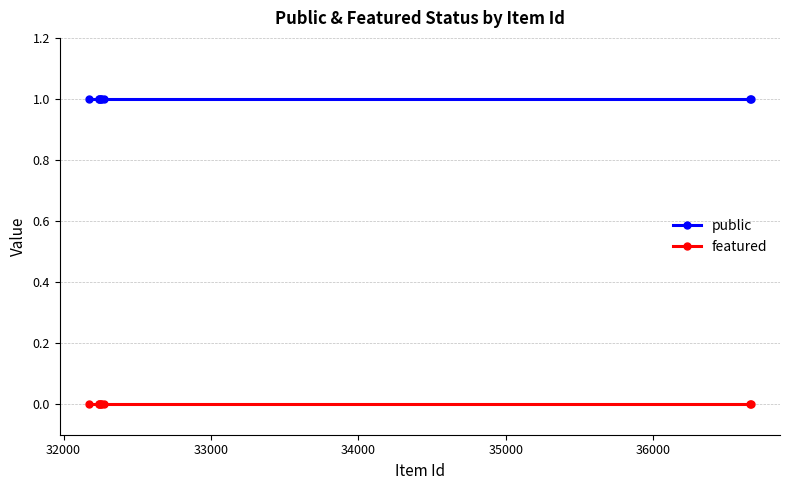

What are all the series names shown in the legend?

public, featured